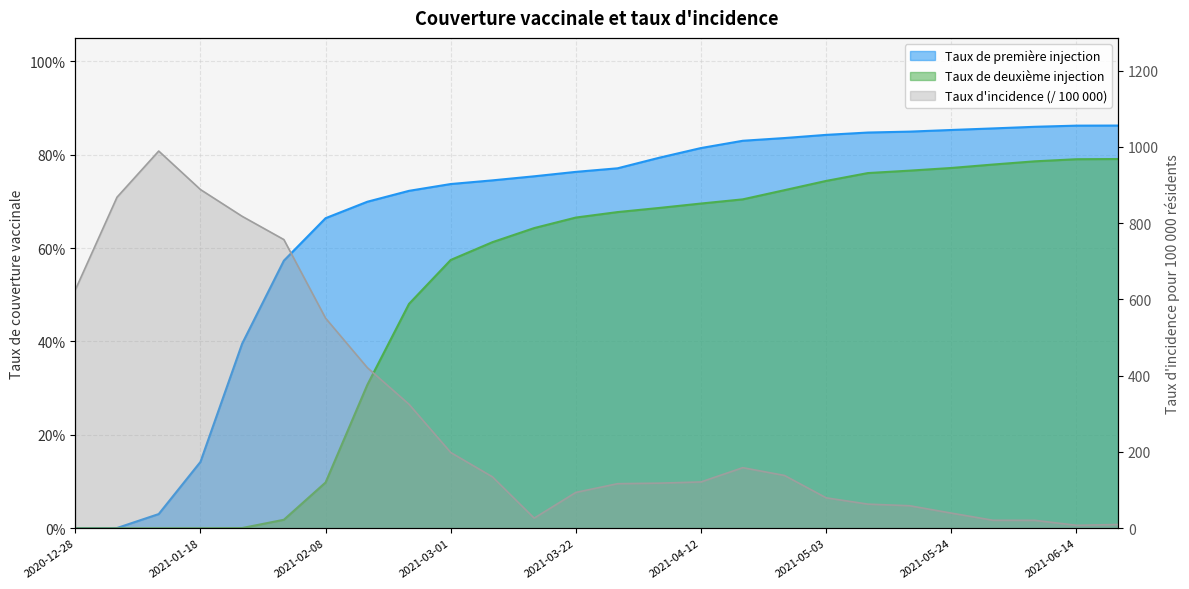

What is the total value across all series at 2021-01-18?

888.3